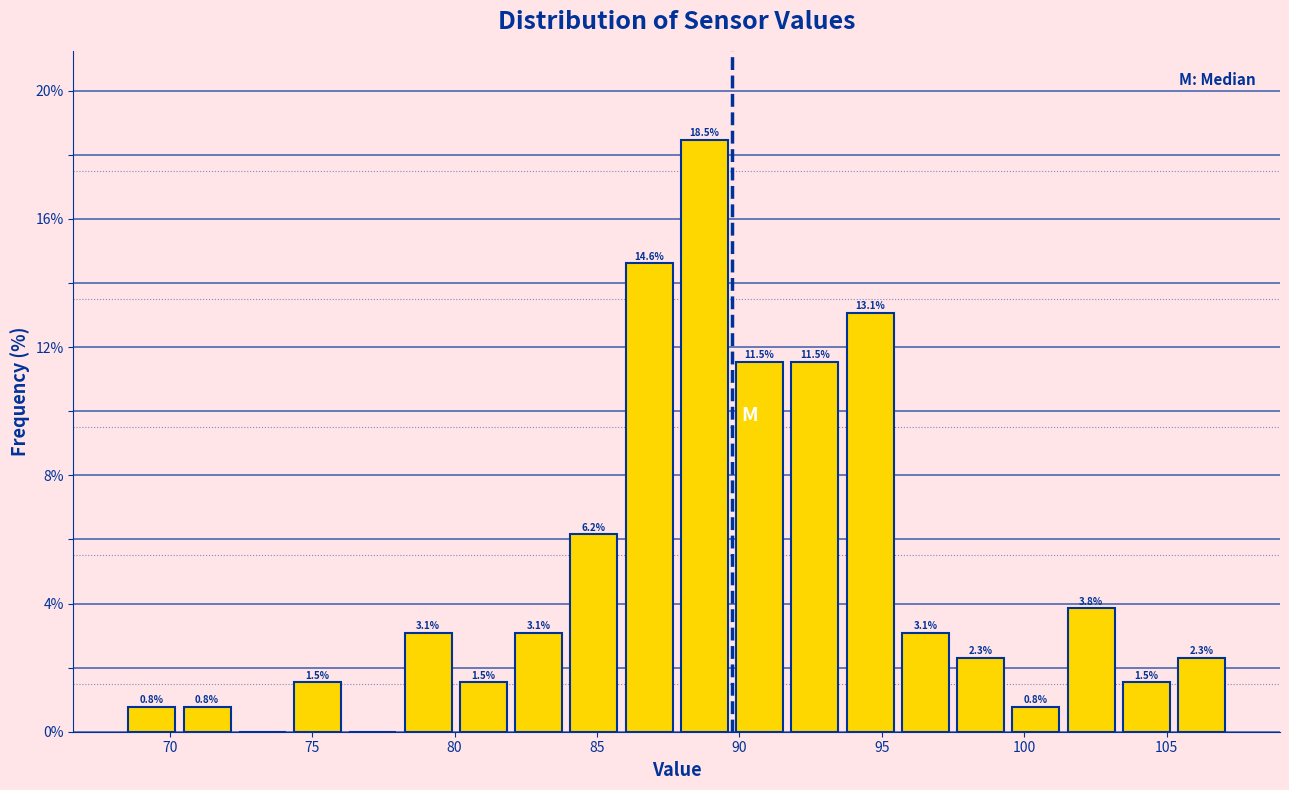

Read against the x-axis, roughly where is the centre of the tallest bar?

89.0